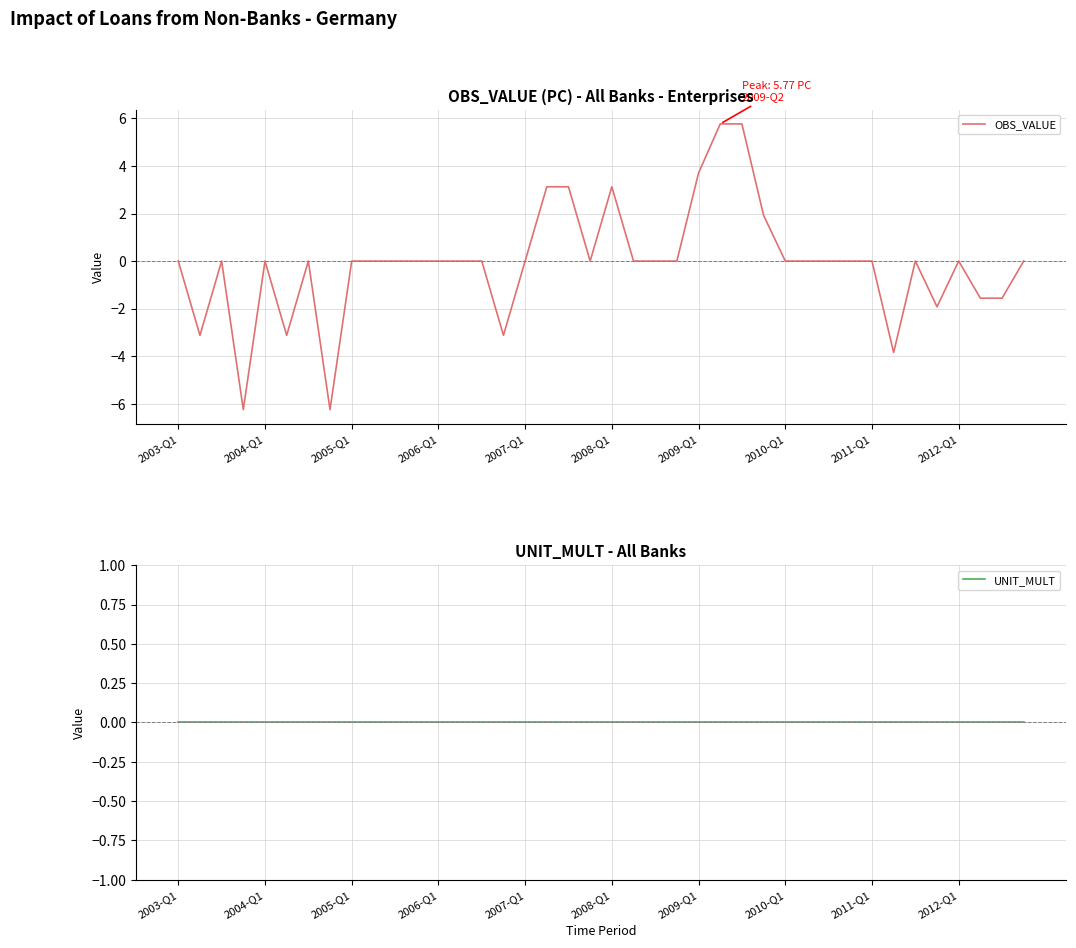

How many values in the OBS_VALUE series exceed 0?

7